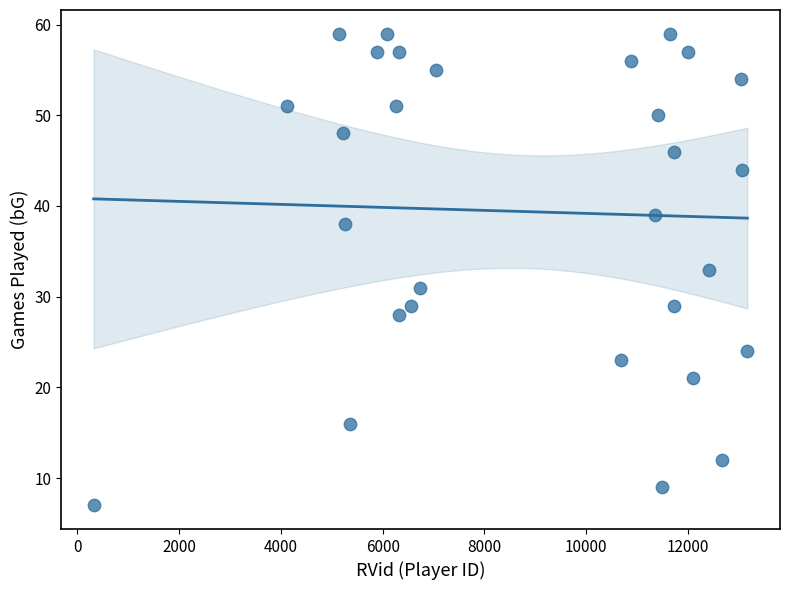

What is the range of X values (max minus min)?

12849